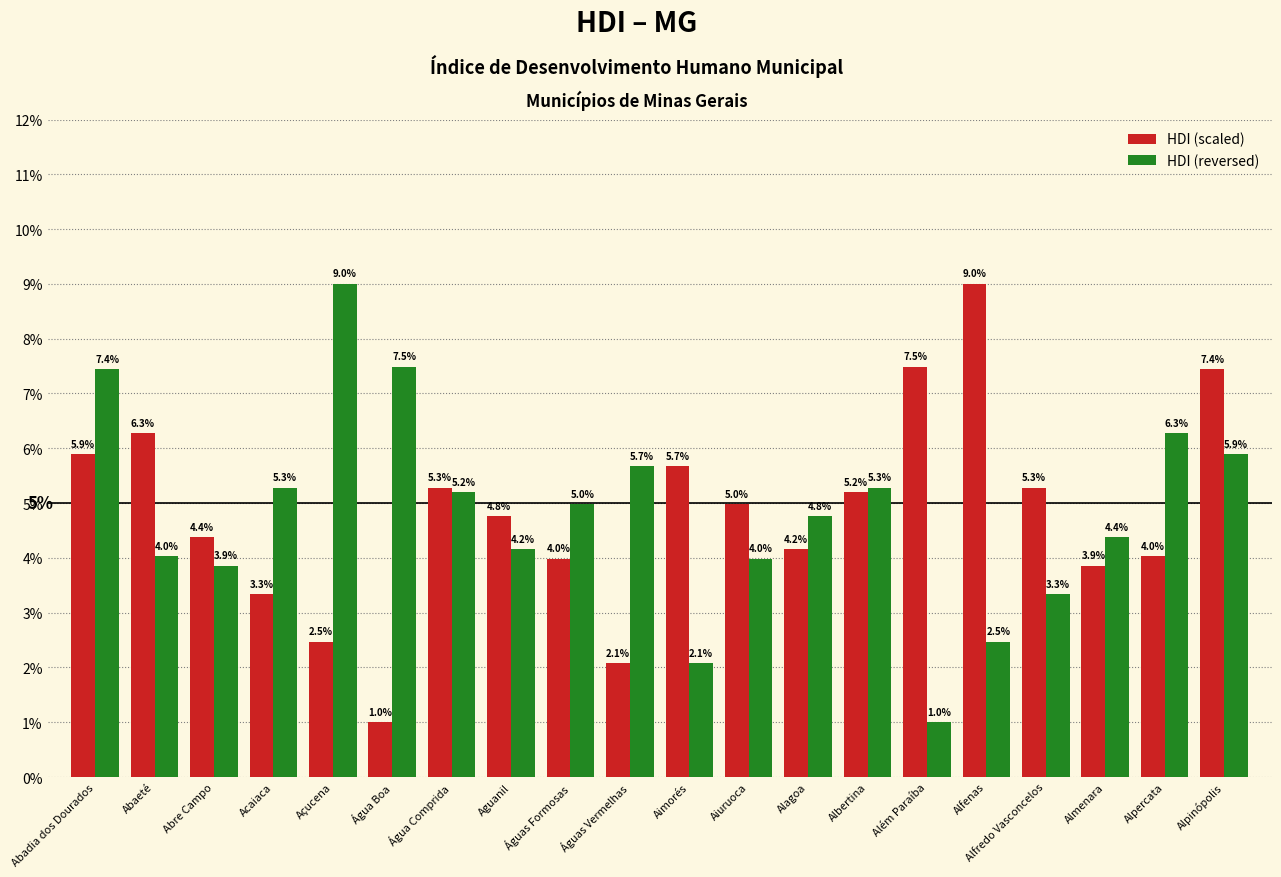

At how many categories does at least one series exceed 3?

20